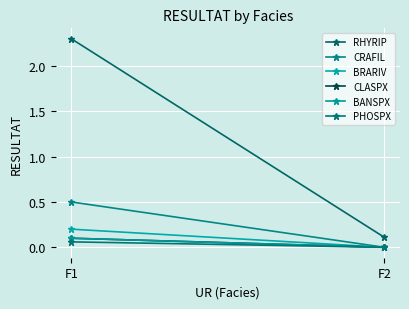

Is it true that BANSPX equals 0.1 at F1?

True